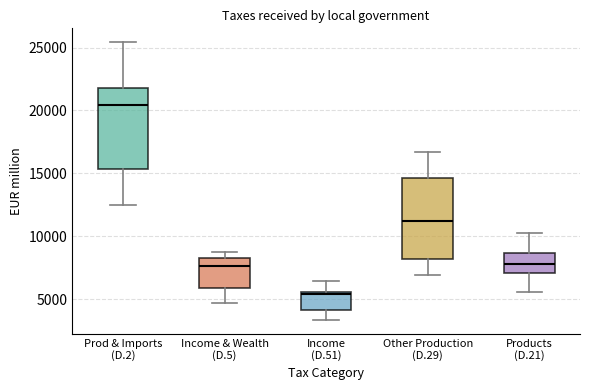

Which box's median line is the lowest?

Income (D.51)